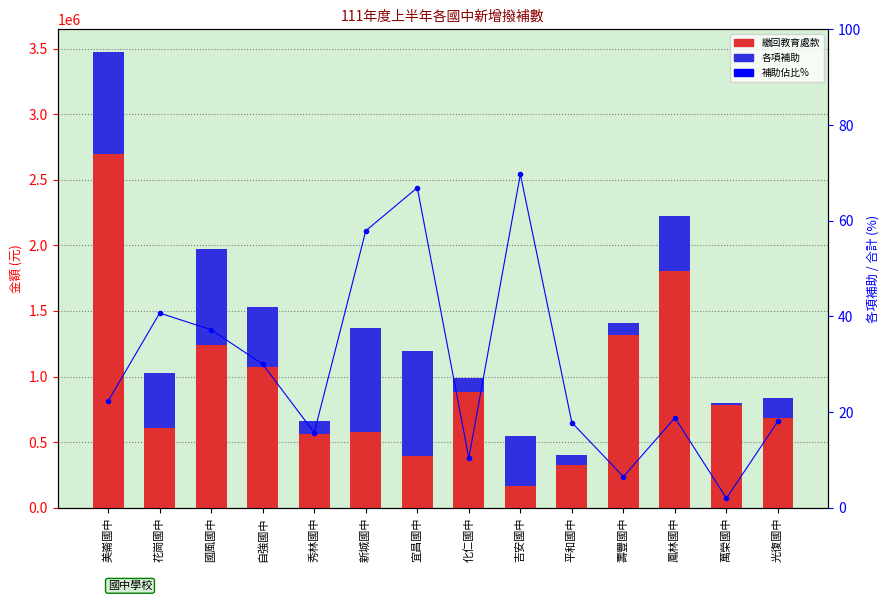

True or false: 各項補助 has a value of 92000.0 at 壽豐國中.

True